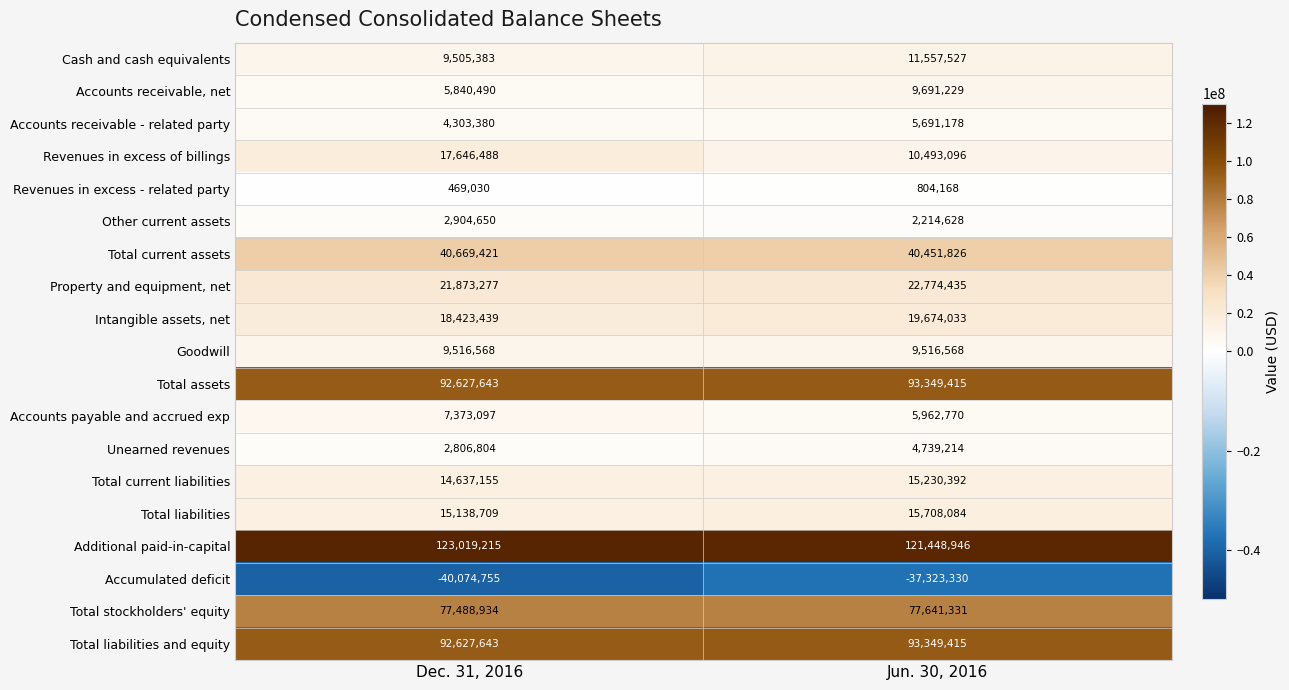

What is the sum of the Revenues in excess - related party values at Dec. 31, 2016 and Jun. 30, 2016?

1273198